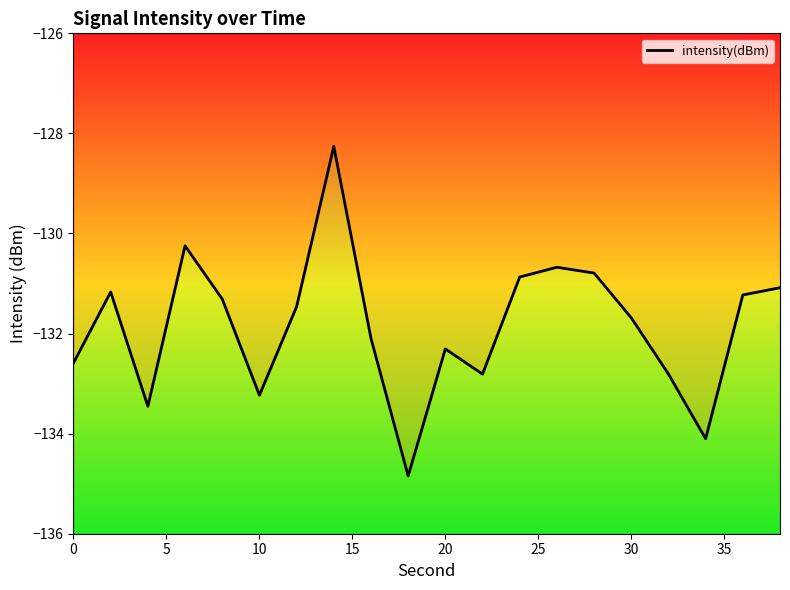

Does the chart have visible grid lines?

No